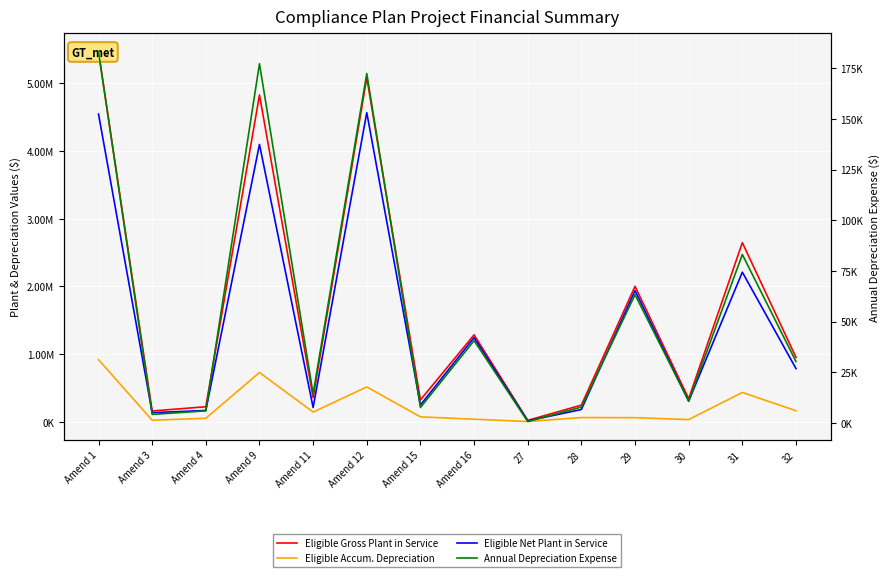

The value of Eligible Gross Plant in Service at 27 is 34921. True or false?

False